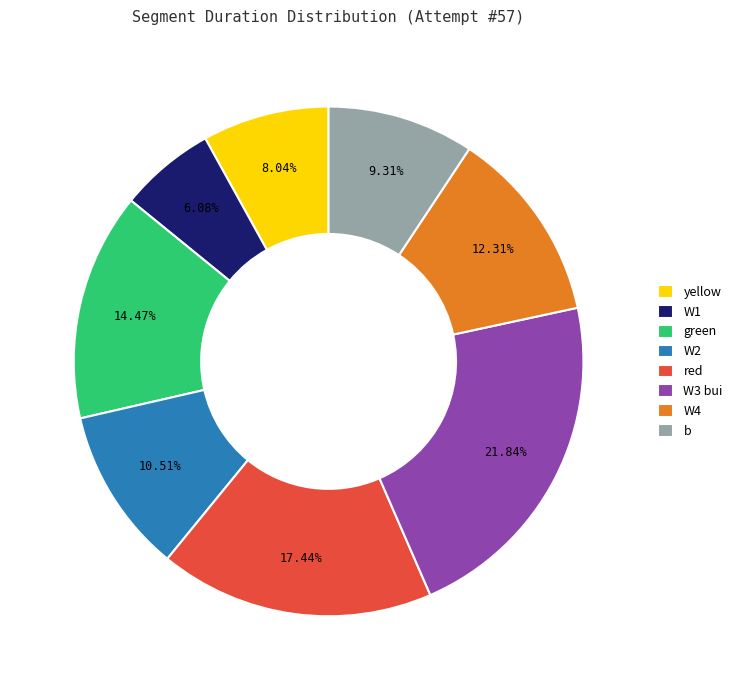

Is it true that W2 is 11% of the pie?

True